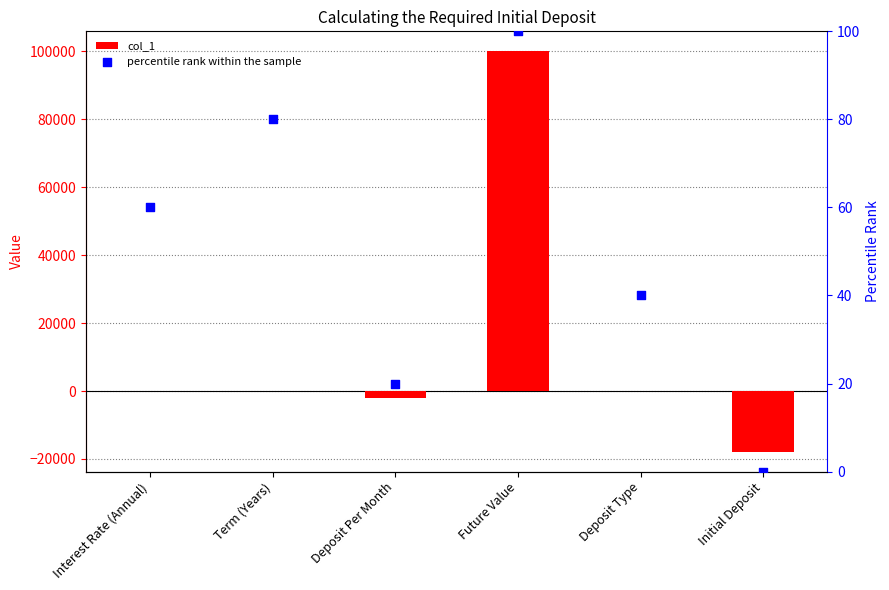

What are all the series names shown in the legend?

col_1, percentile rank within the sample